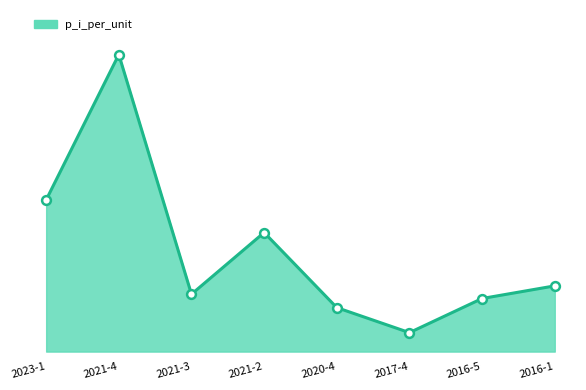

What is the ratio of the value at 2021-3 to the value at 2020-4?

1.3